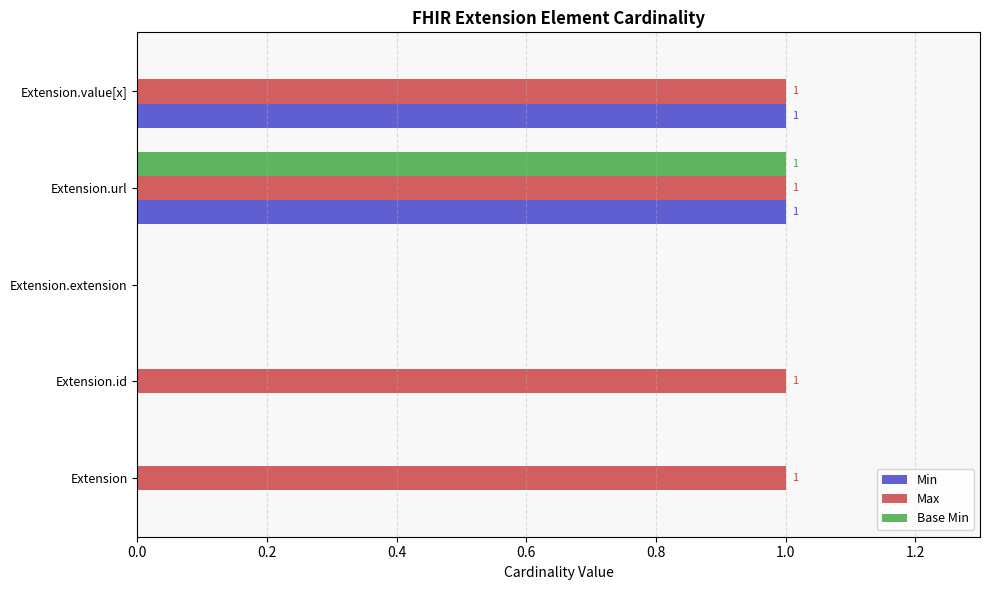

Is the value of Base Min at Extension greater than the value of Max at Extension.id?

No